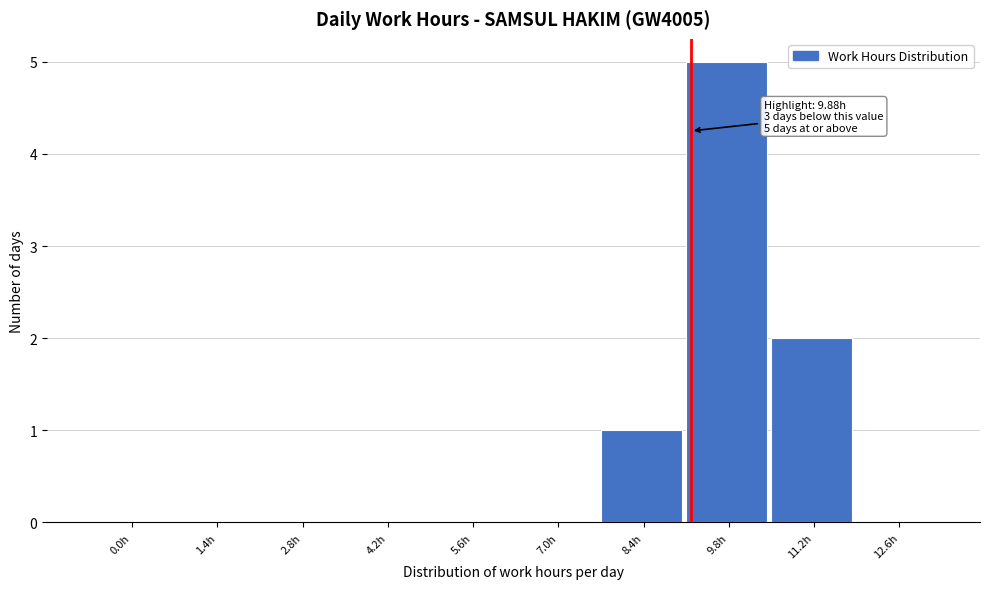

Reading left to right, extract all data points from this chart.

0.0h=0	1.4h=0	2.8h=0	4.2h=0	5.6h=0	7.0h=0	8.4h=1	9.8h=5	11.2h=2	12.6h=0